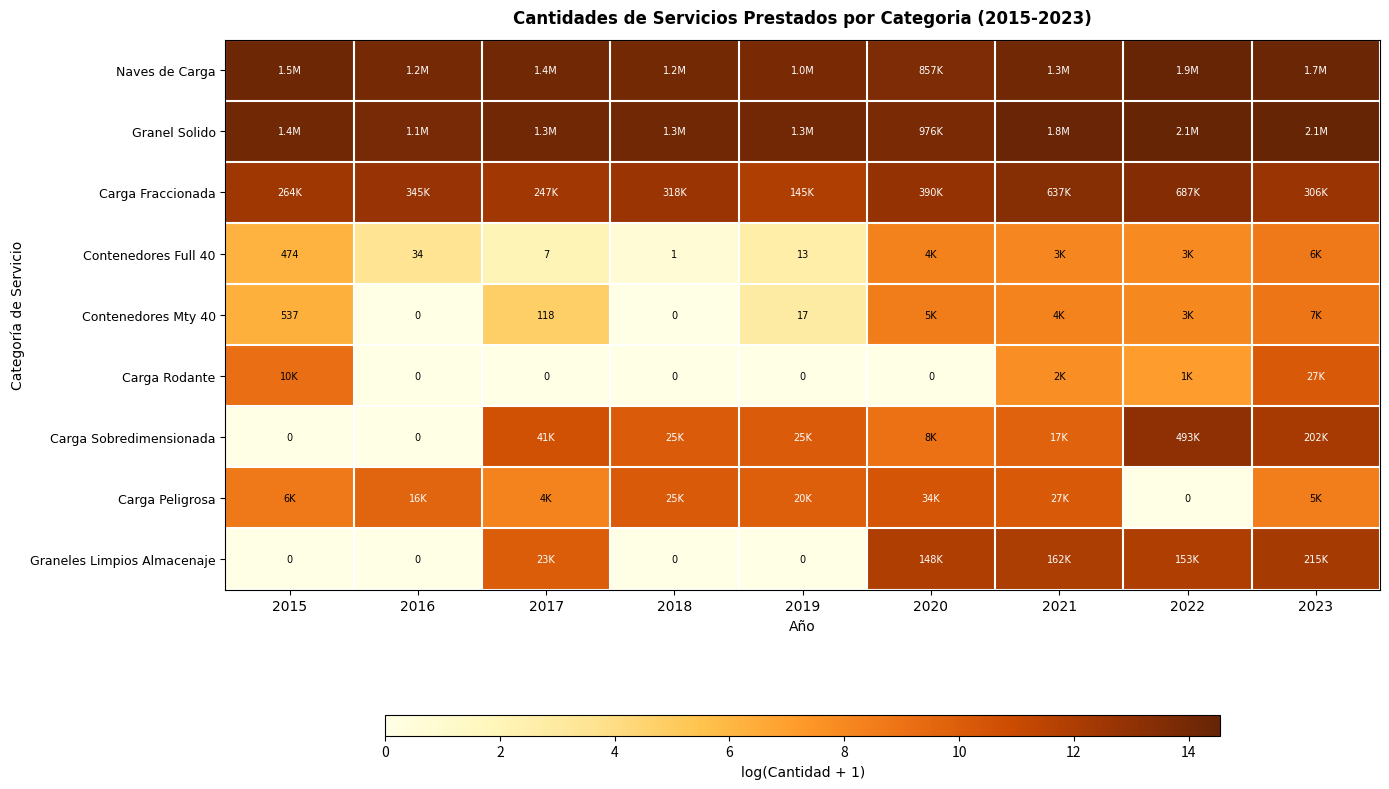

Rank the series by their maximum value, from highest to lowest.

Granel Solido, Naves de Carga, Carga Fraccionada, Carga Sobredimensionada, Graneles Limpios Almacenaje, Carga Peligrosa, Carga Rodante, Contenedores Mty 40, Contenedores Full 40